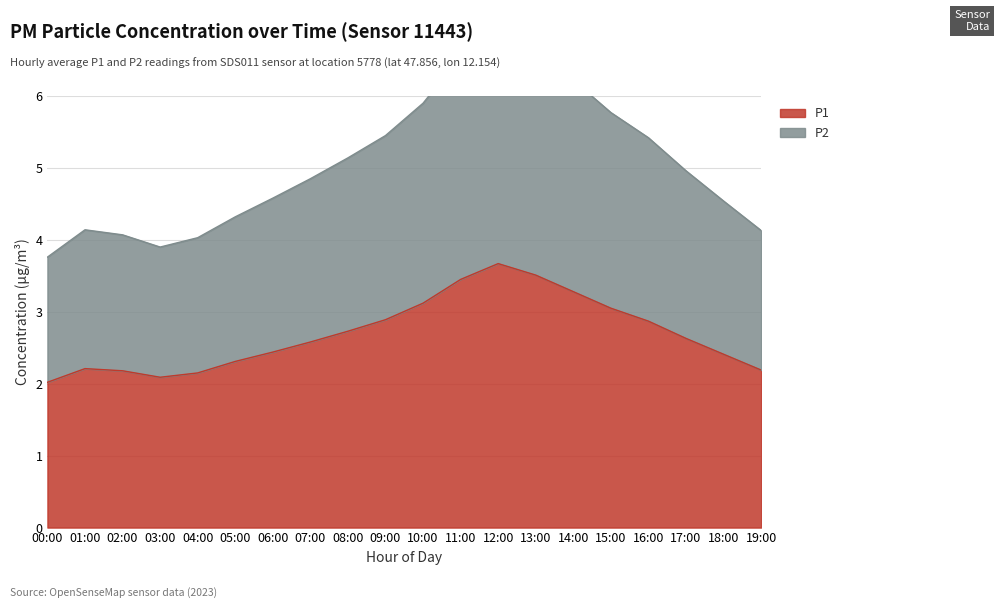

What is the difference between the highest and lowest values at 06:00?

2.1